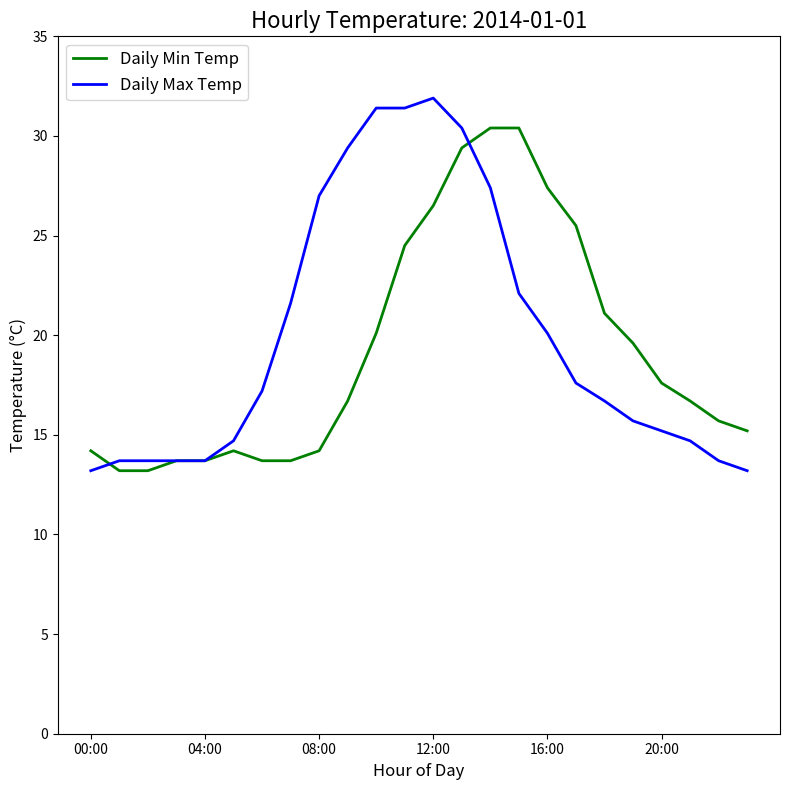

What is the average value of the Daily Max Temp series?

20.0